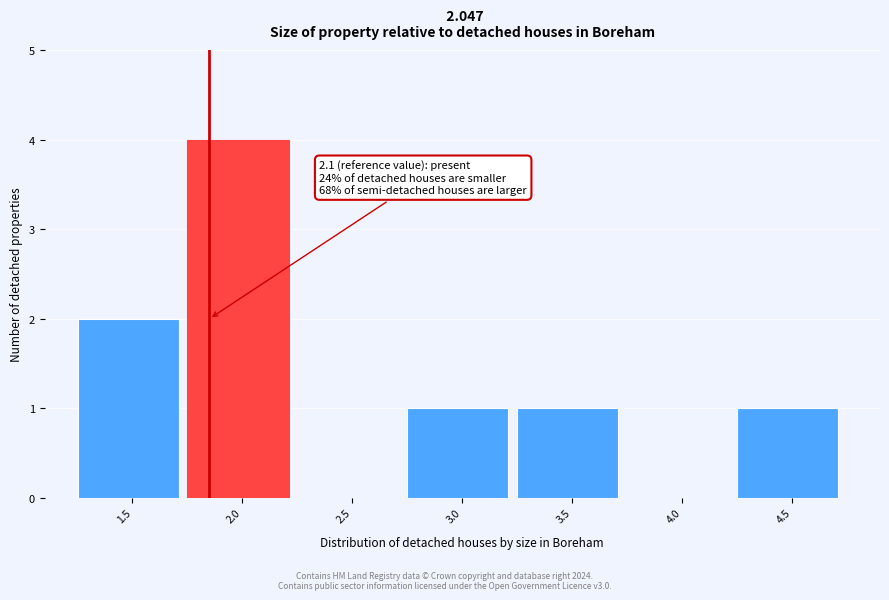

Reading left to right, list all the values displayed in this chart.

1.5=2	2.0=4	2.5=0	3.0=1	3.5=1	4.0=0	4.5=1